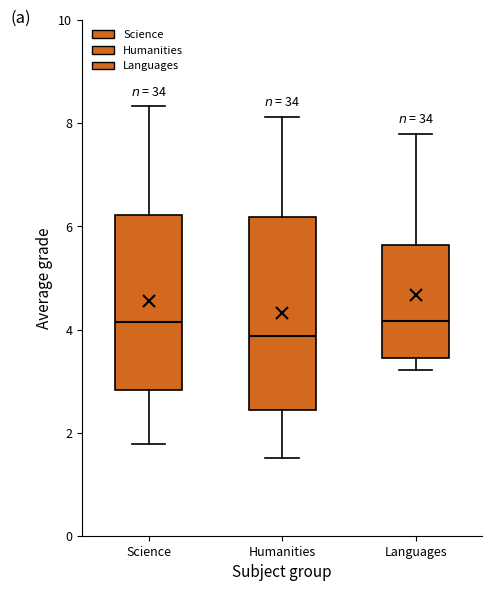

Reading left to right, transcribe this box plot: for each box, give where its median line is, the range the box spans, and where its two whiskers end, as read against the y-axis. The values are not printed on the chart, so give them approximately, as read against the axis.

Science: median 4.2, box 2.8 to 6.2, whiskers 1.8 to 8.4
Humanities: median 3.8, box 2.4 to 6.2, whiskers 1.6 to 8.2
Languages: median 4.2, box 3.4 to 5.6, whiskers 3.2 to 7.8